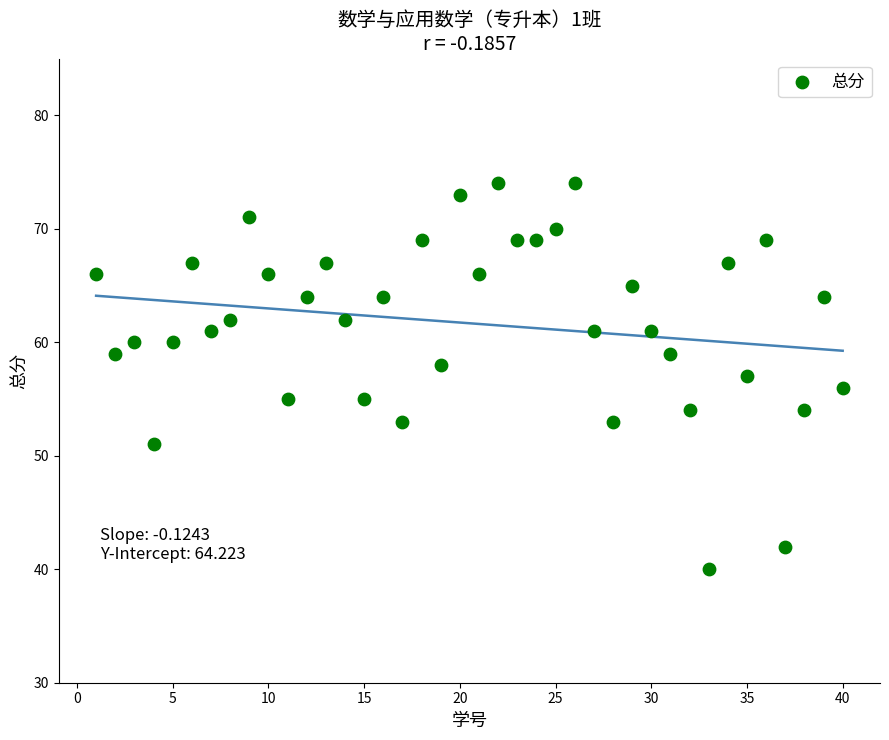

What is the range of X values (max minus min)?

39